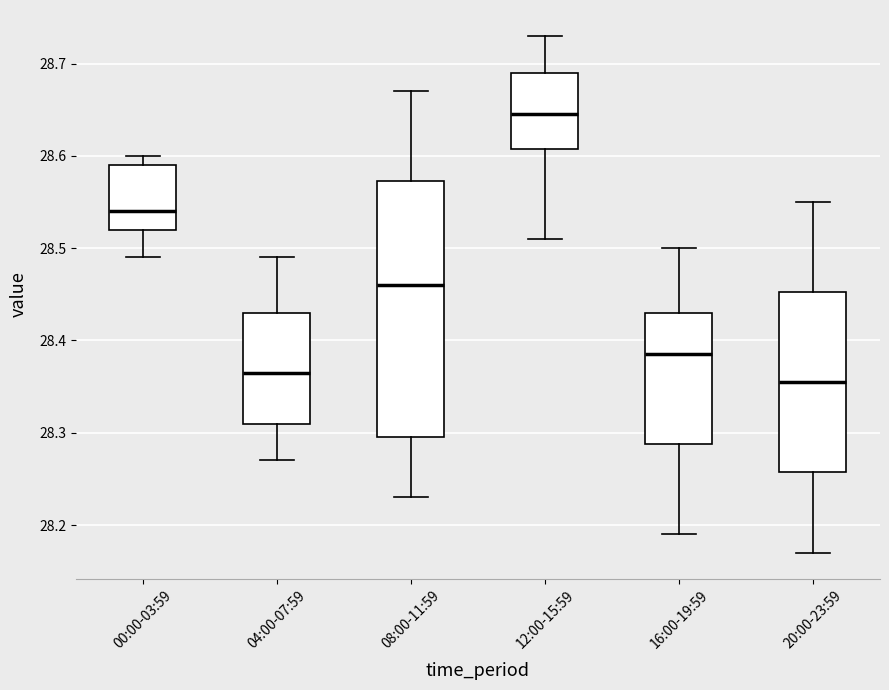

Reading left to right, read every box against the y-axis: the position of its median line, the range the box covers, and the ends of its whiskers. The values are not printed on the chart, so give them approximately, as read against the axis.

00:00-03:59: median 28.54, box 28.52 to 28.59, whiskers 28.49 to 28.60
04:00-07:59: median 28.37, box 28.31 to 28.43, whiskers 28.27 to 28.49
08:00-11:59: median 28.46, box 28.30 to 28.57, whiskers 28.23 to 28.67
12:00-15:59: median 28.65, box 28.61 to 28.69, whiskers 28.51 to 28.73
16:00-19:59: median 28.39, box 28.29 to 28.43, whiskers 28.19 to 28.50
20:00-23:59: median 28.36, box 28.26 to 28.45, whiskers 28.17 to 28.55